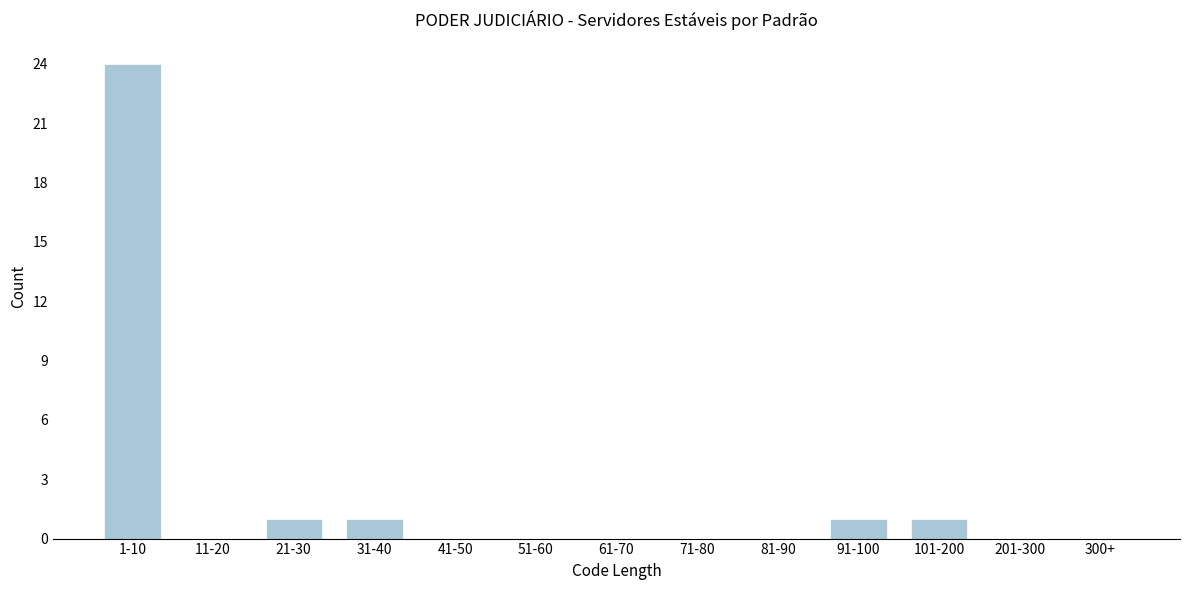

Reading right to left, transcribe all the data shown in this chart.

300+=0	201-300=0	101-200=1	91-100=1	81-90=0	71-80=0	61-70=0	51-60=0	41-50=0	31-40=1	21-30=1	11-20=0	1-10=24